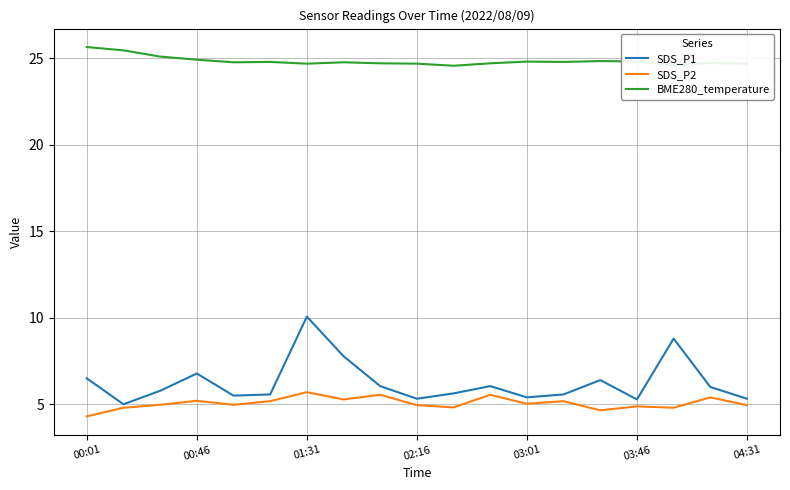

Which series has the largest total across all categories?

BME280_temperature